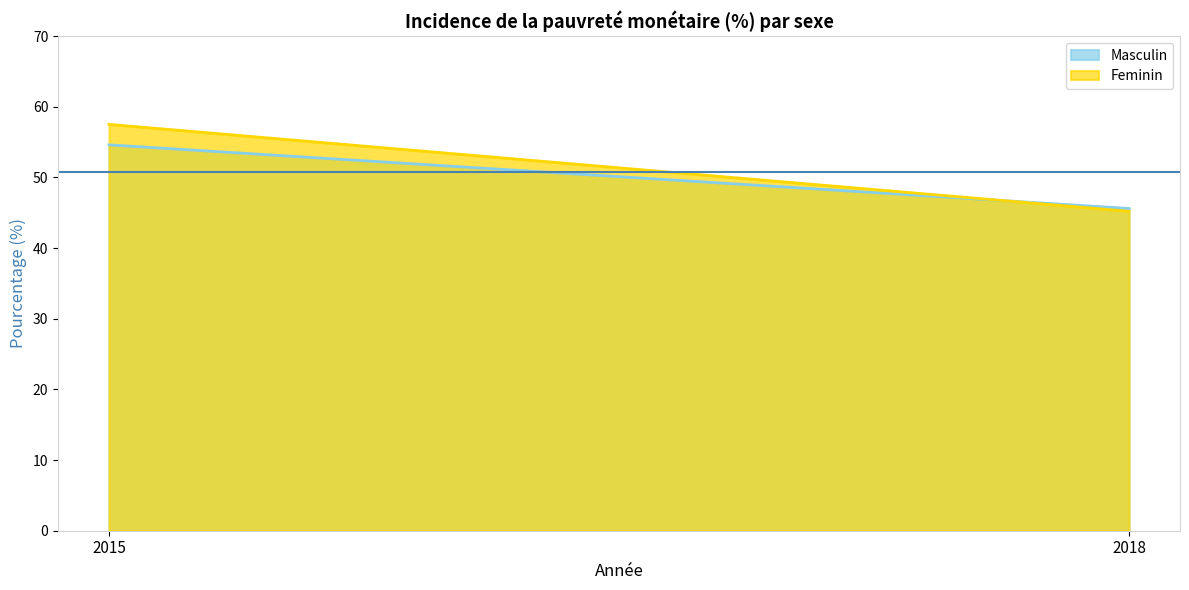

Which series has the largest total across all categories?

Feminin